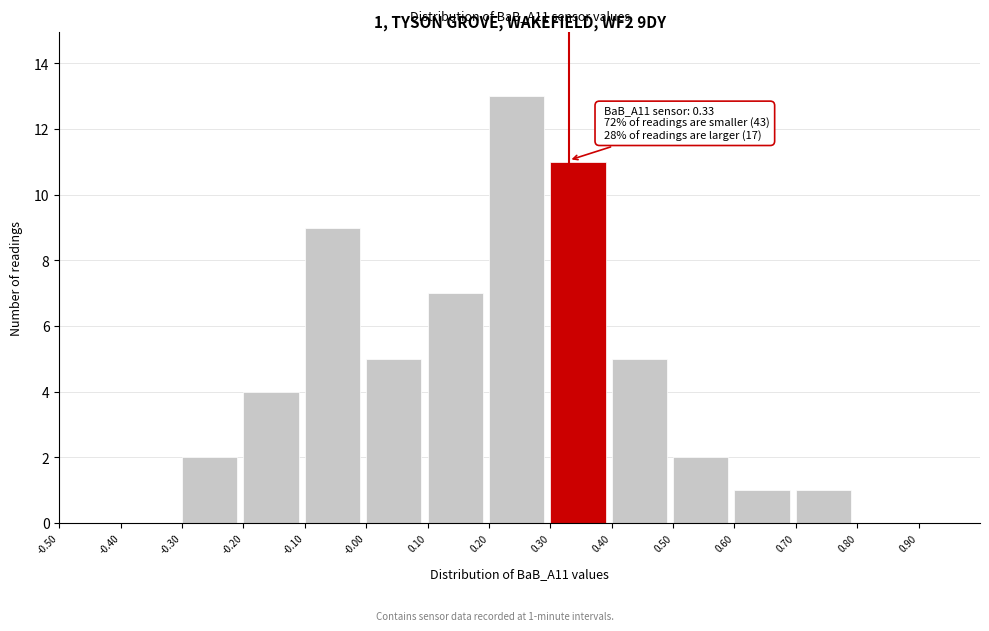

Which range on the x-axis has the tallest bar?

0.2 to 0.3